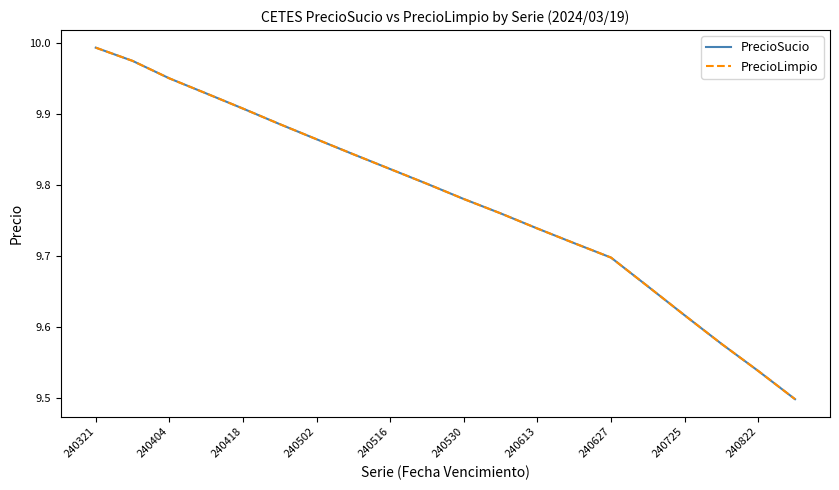

Is this an area chart (filled region under the line)?

No